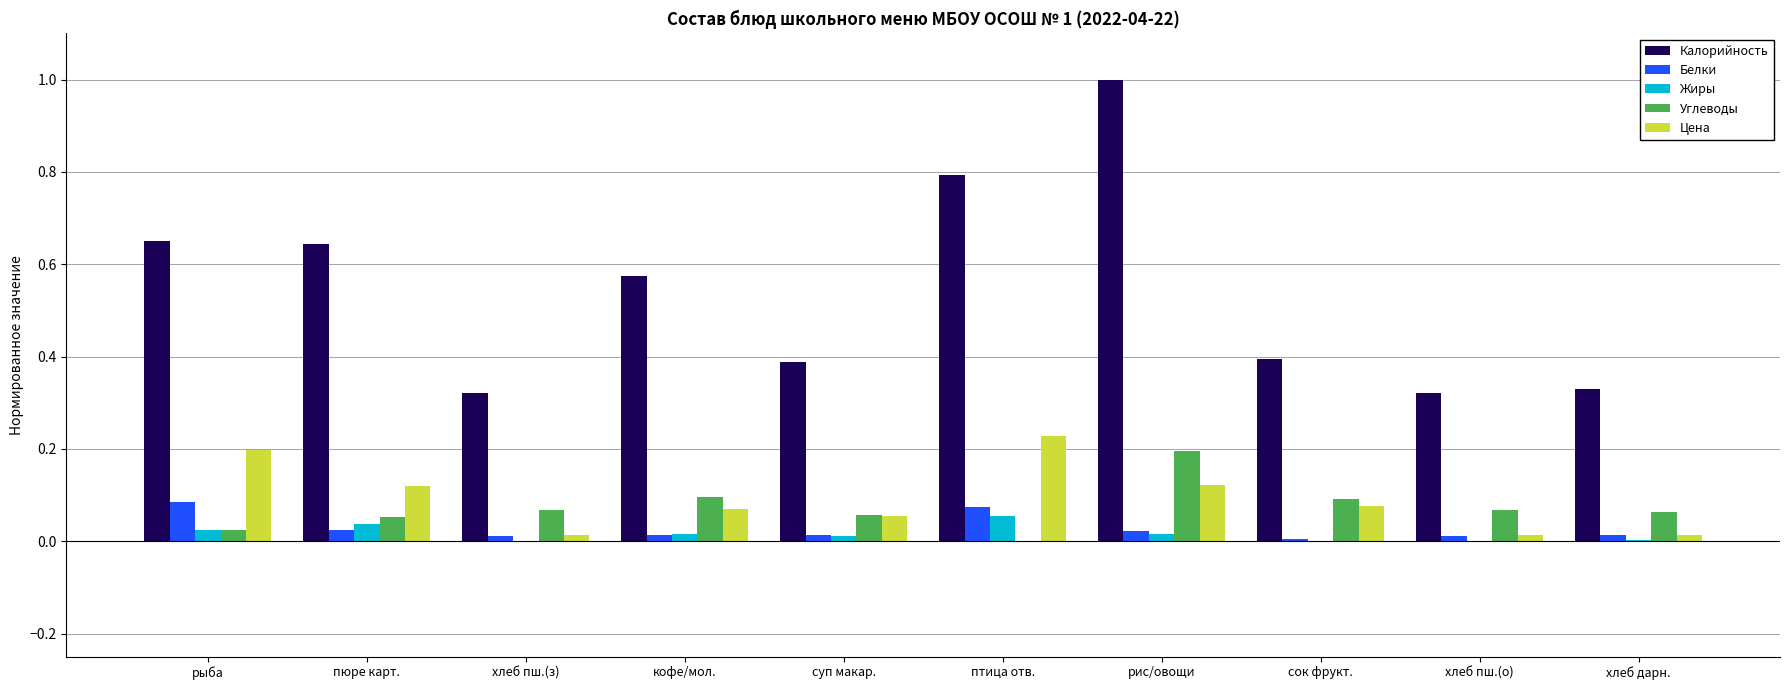

Is it true that Углеводы equals 0.0 at хлеб пш.(з)?

False